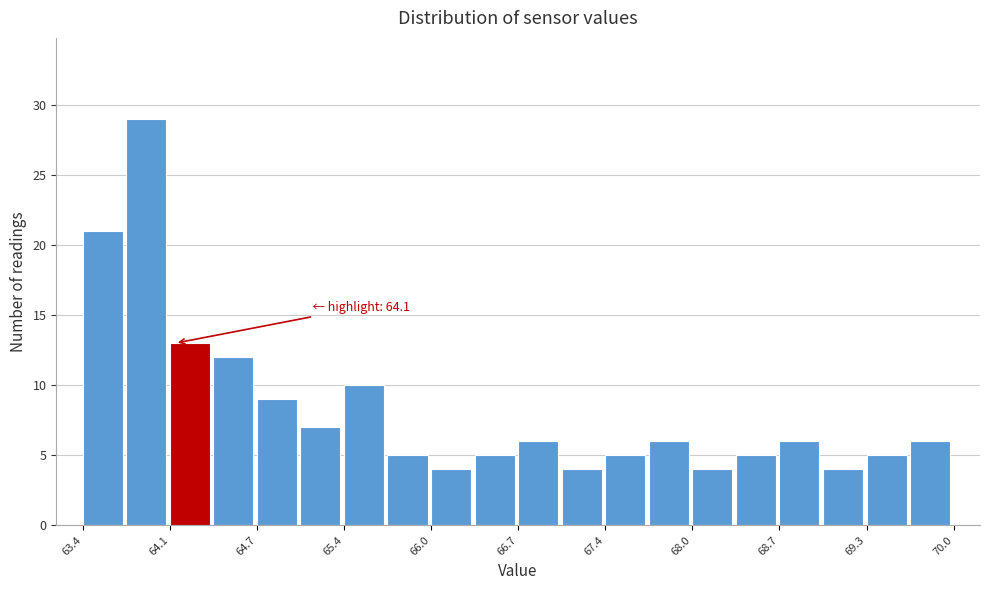

Around what value on the x-axis is the tallest bar? Give the approximate position of its centre, as read against the axis.

63.9